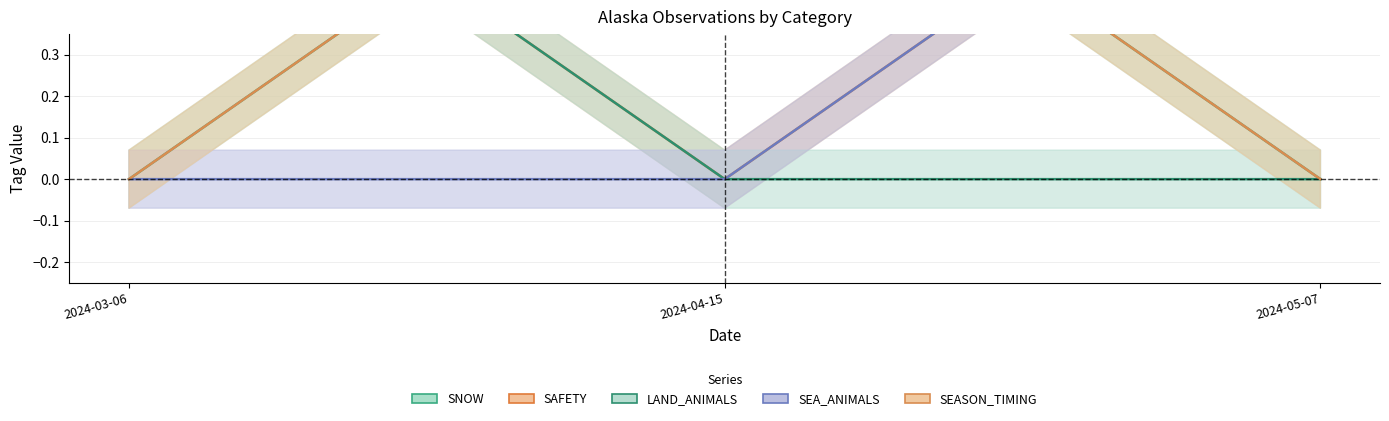

What is the label of the 1st point from the left?

2024-03-06